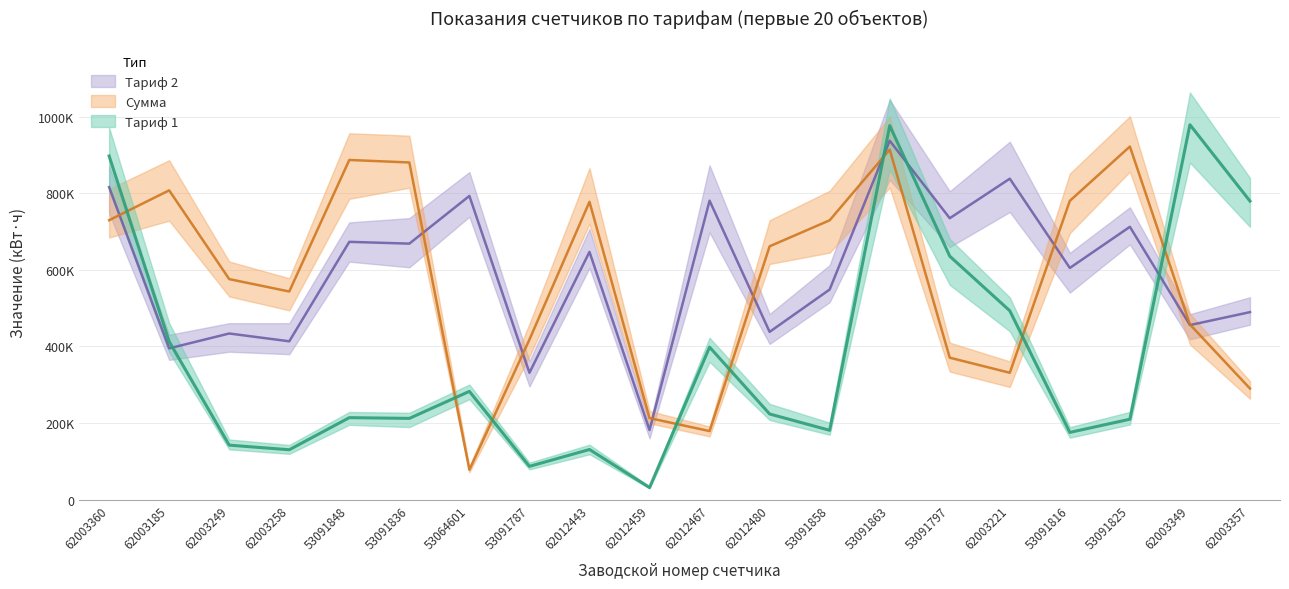

Reading left to right, what are all the values shown in this chart?

Сумма (Тариф 1+2): 62003360=897507.5	62003185=412729.4	62003249=142076.4	62003258=130045.4	53091848=213884.9	53091836=212001.5	53064601=282527.9	53091787=86667.5	62012443=130725.2	62012459=31230.6	62012467=398144.9	62012480=223486.0	53091858=180851.6	53091863=976801.2	53091797=635675.8	62003221=493067.5	53091816=175375.8	53091825=209770.8	62003349=979074.5	62003357=779623.5
Тариф 2: 62003360=816030.2	62003185=394953.5	62003249=433737.5	62003258=413371.1	53091848=673170.1	53091836=668488.7	53064601=793050.5	53091787=331154.7	62012443=646938.9	62012459=181461.0	62012467=780660.8	62012480=438024.7	53091858=548613.8	53091863=937286.6	53091797=734830.7	62003221=838105.5	53091816=604935.0	53091825=712402.8	62003349=455746.1	62003357=489540.7
Сумма: 62003360=729655.5	62003185=807683.0	62003249=575813.9	62003258=543416.5	53091848=887055.0	53091836=880490.1	53064601=77733.8	53091787=417822.2	62012443=777664.0	62012459=212691.6	62012467=178805.7	62012480=661510.7	53091858=729465.4	53091863=914087.7	53091797=370506.6	62003221=331172.9	53091816=780310.8	53091825=922173.6	62003349=457370.0	62003357=289978.8